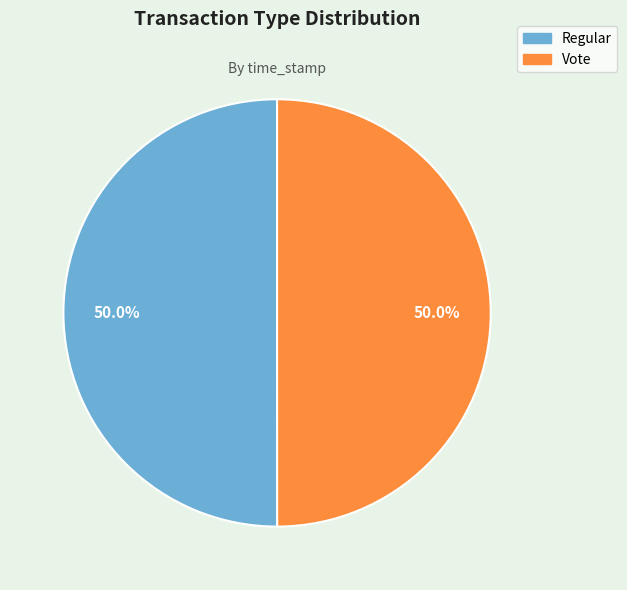

What percentage is NOT represented by Vote?

50.0%